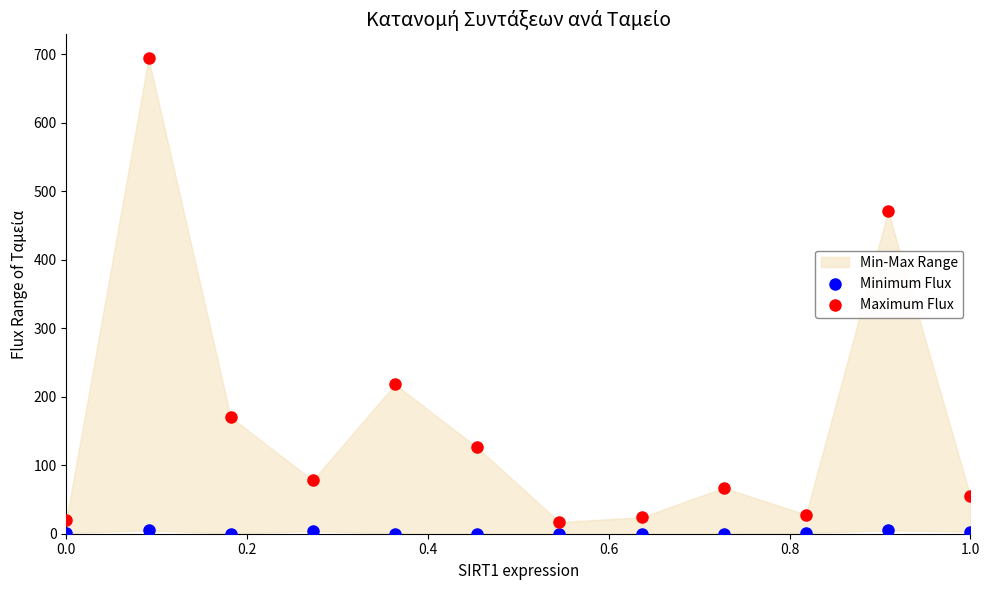

In the Maximum Flux series, what Y value is closest to 355?

471